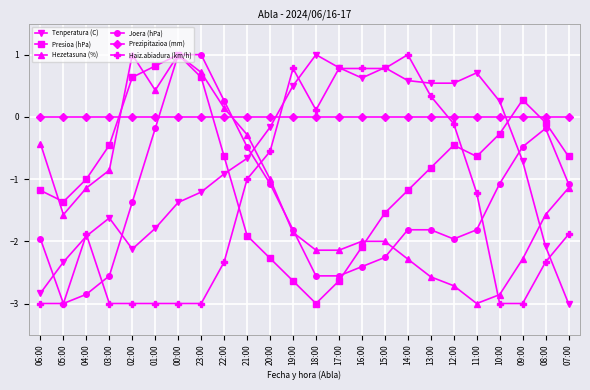

What is the difference between the maximum and minimum values in the Hezetasuna (%) series?

4.0